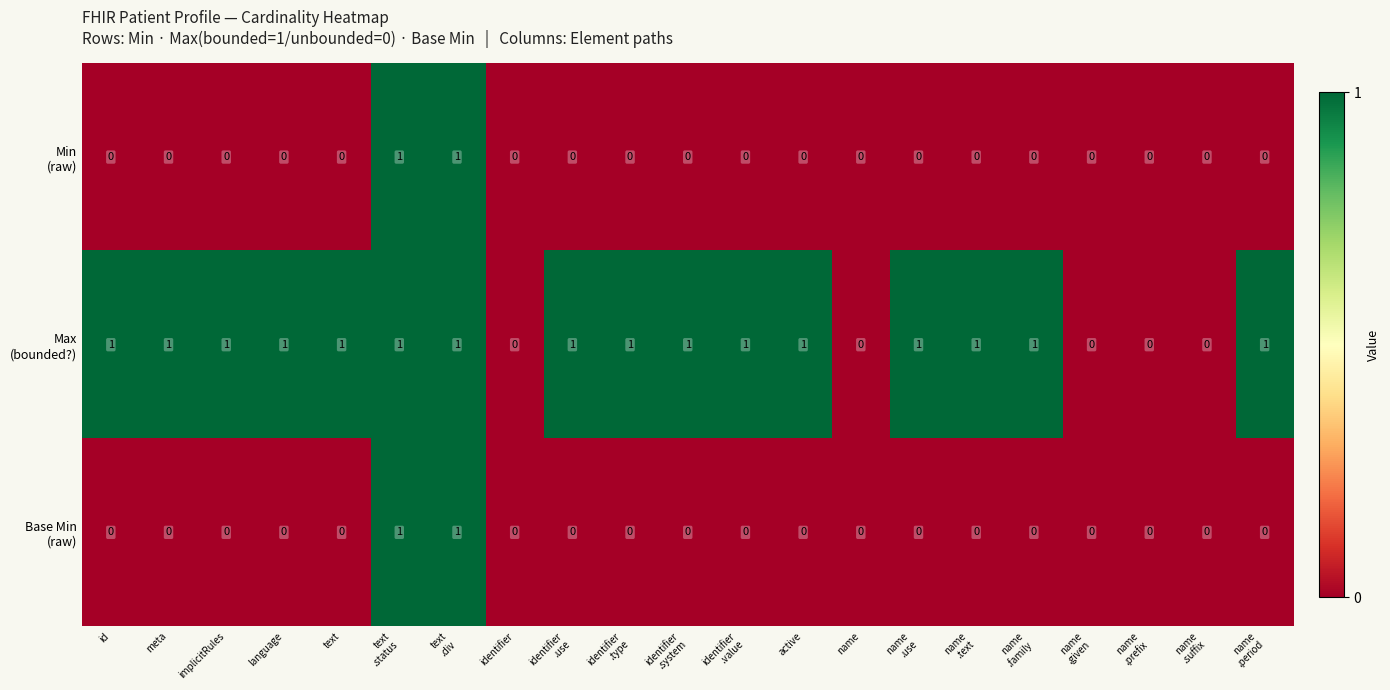

How many categories are shown in the chart?

21